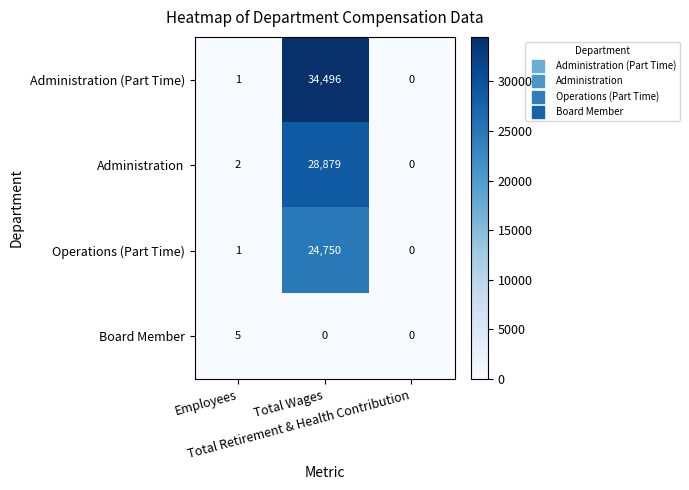

List the series in order of their peak value, highest first.

Administration (Part Time), Administration, Operations (Part Time), Board Member